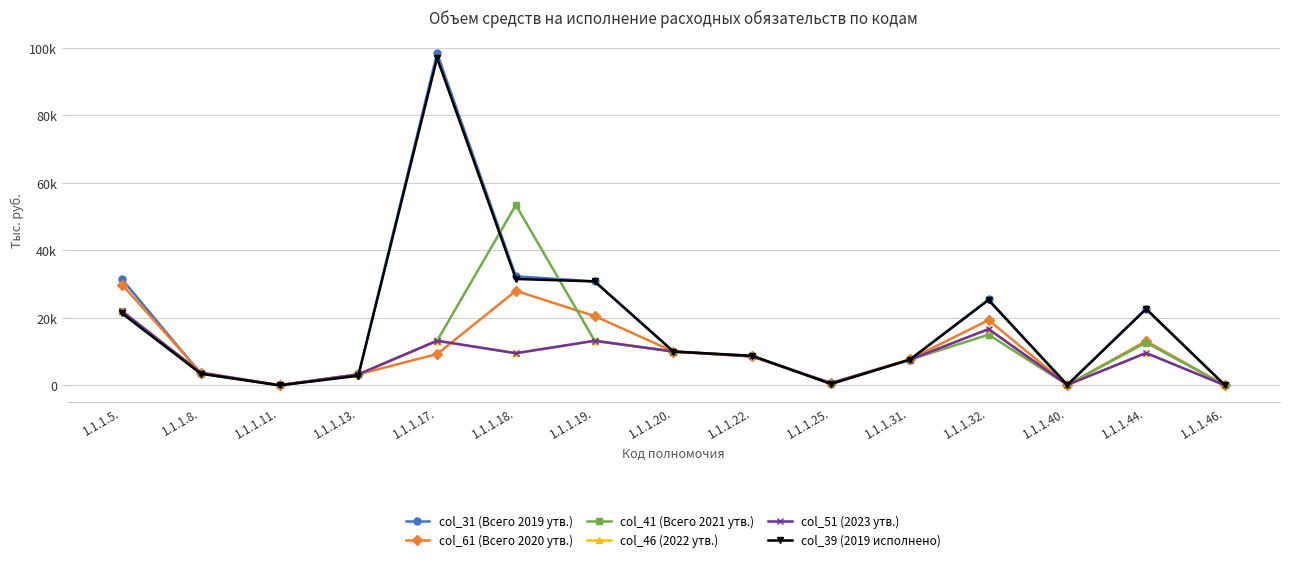

How many positive values does the col_39 (2019 исполнено) series have?

14